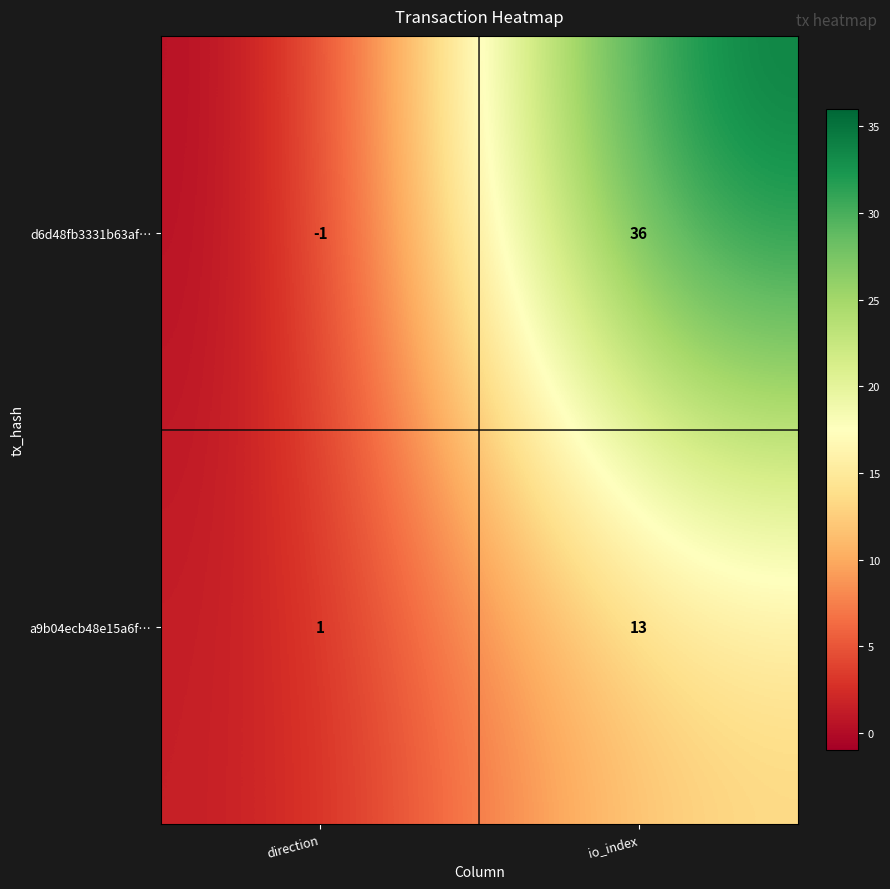

Rank the series at io_index from lowest to highest value.

a9b04ecb48e15a6f…, d6d48fb3331b63af…